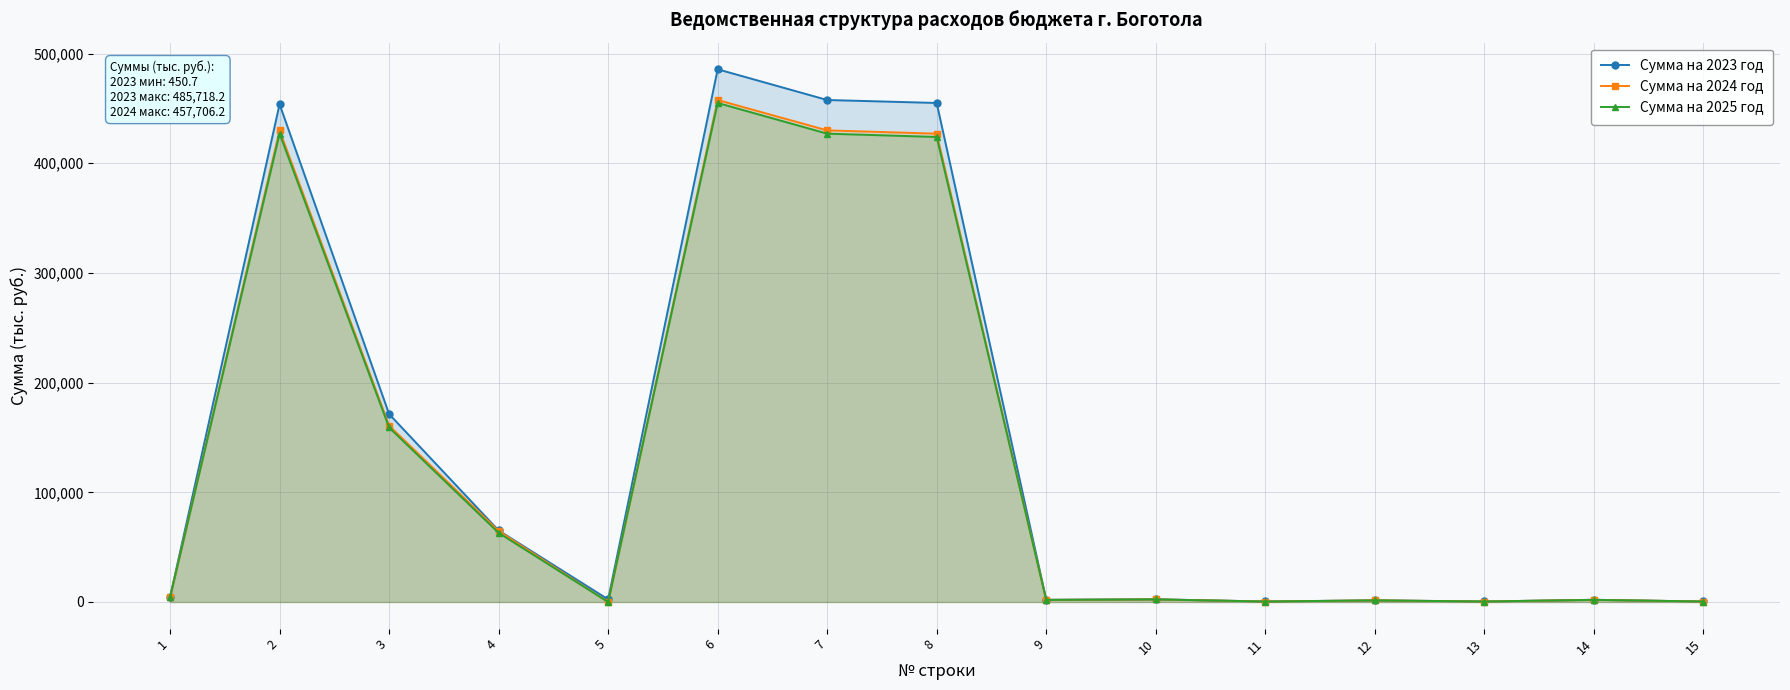

At which label does Сумма на 2023 год reach its peak?

6